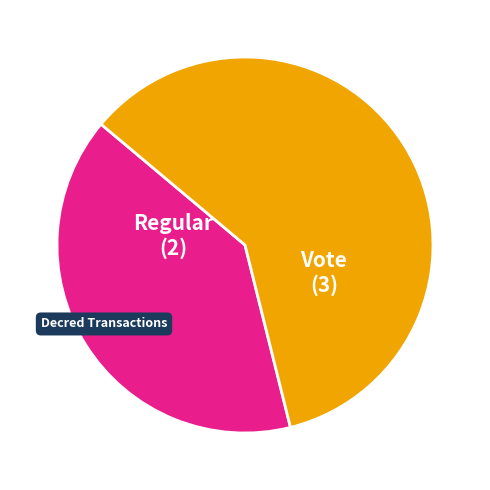

Is there any slice that represents more than half of the pie?

Yes